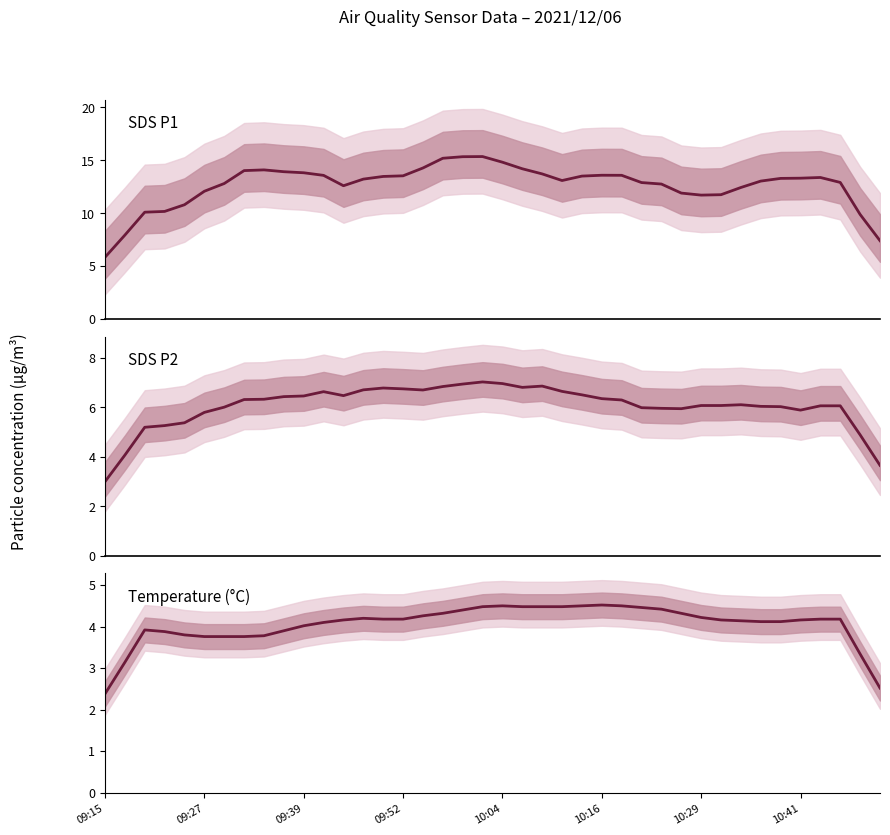

Which series has the largest total across all categories?

SDS_P1